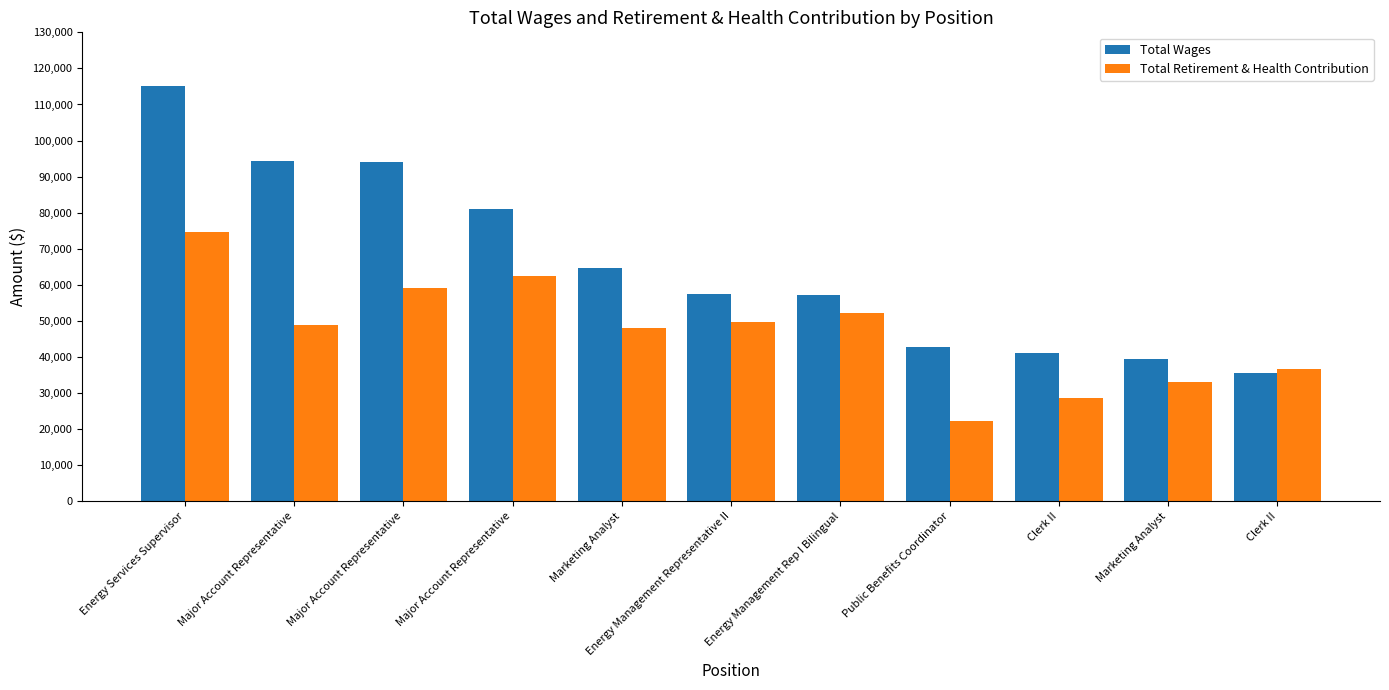

True or false: Total Retirement & Health Contribution has a value of 70207 at Energy Management Representative II.

False